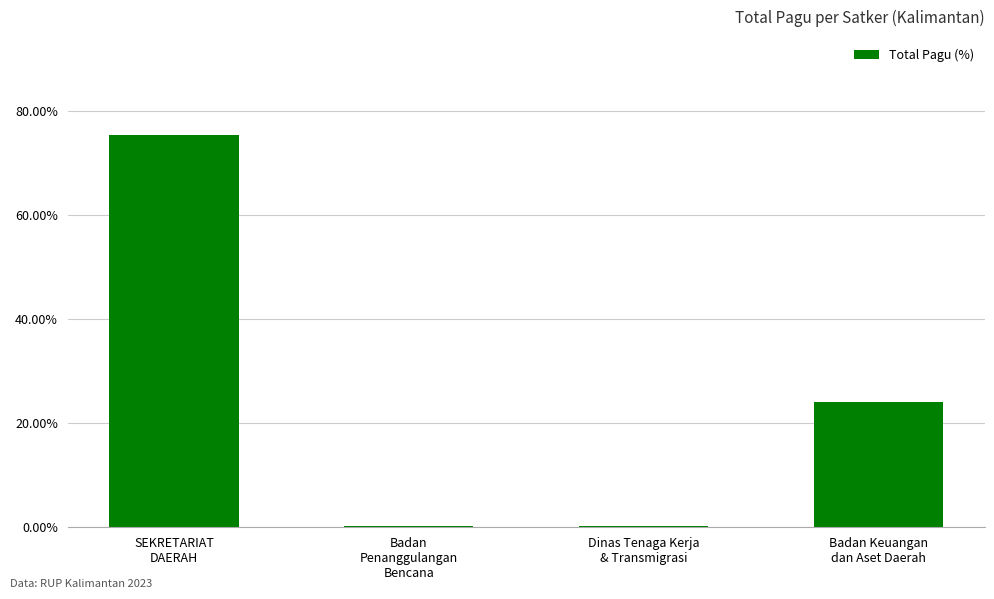

What is the sum of all values?

100.0